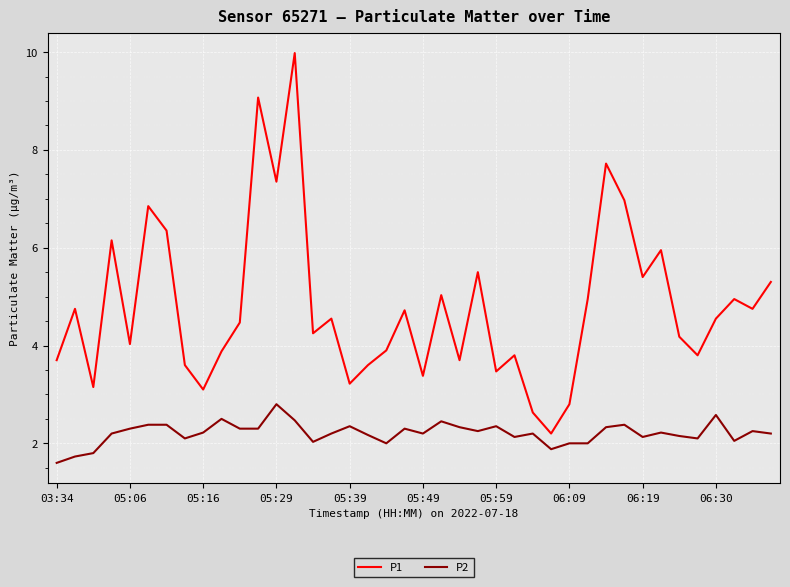

What is the difference between the maximum and second lowest values in the P2 series?

1.1